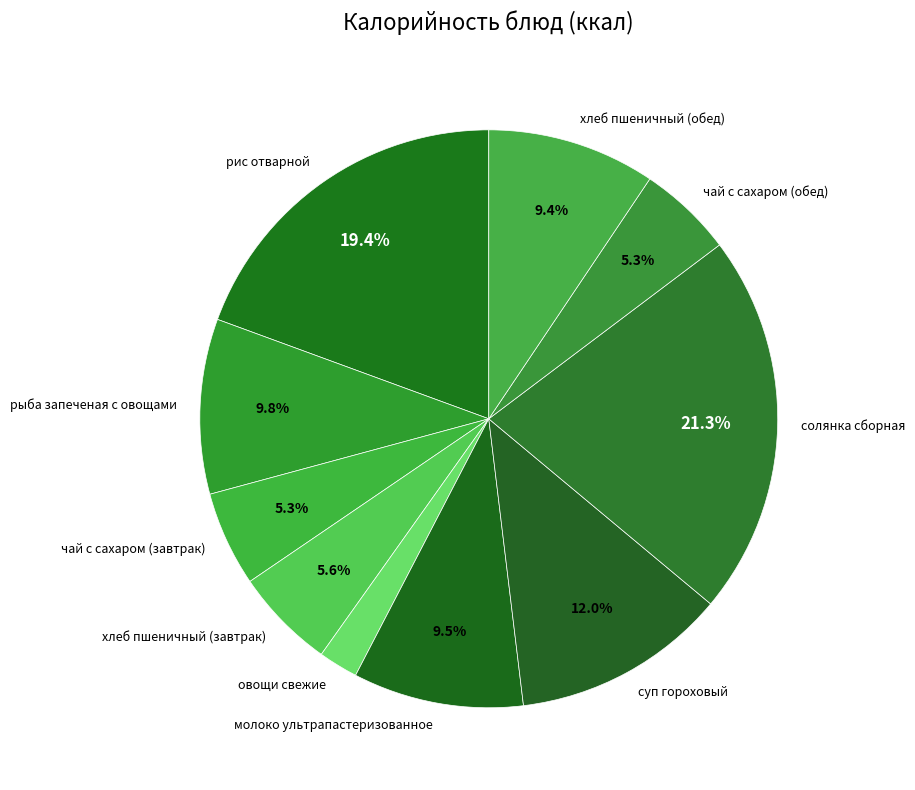

What portion of the pie excludes суп гороховый?

88.0%